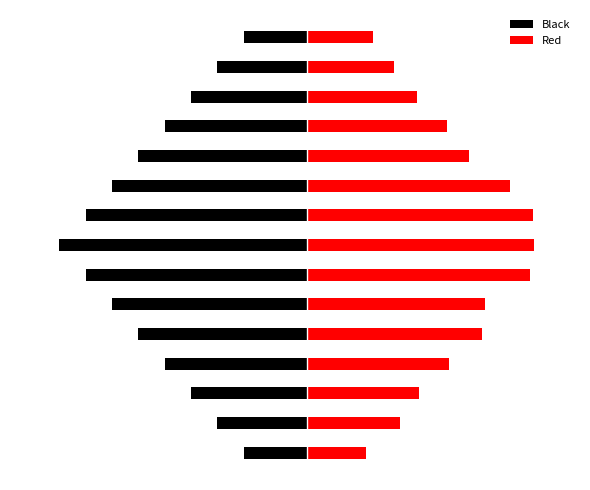

Rank the series at 7 from lowest to highest value.

Black, Red